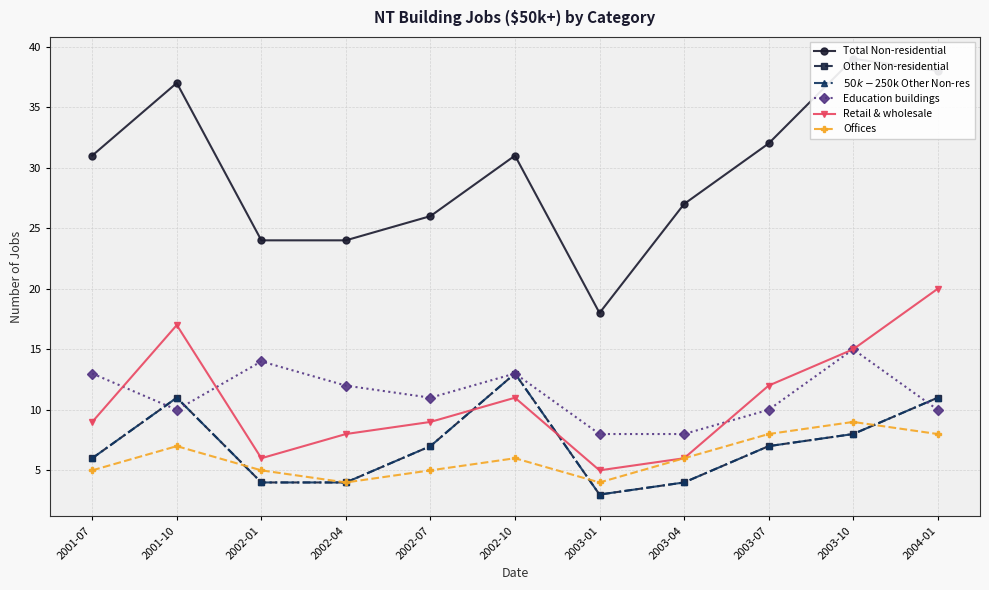

What is the difference between the highest and lowest values at 2002-07?

21